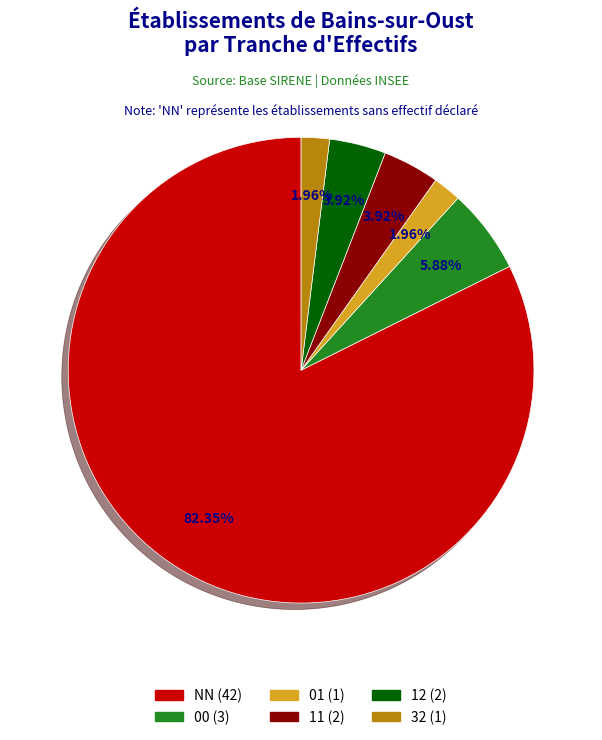

Which slice is the largest?

NN